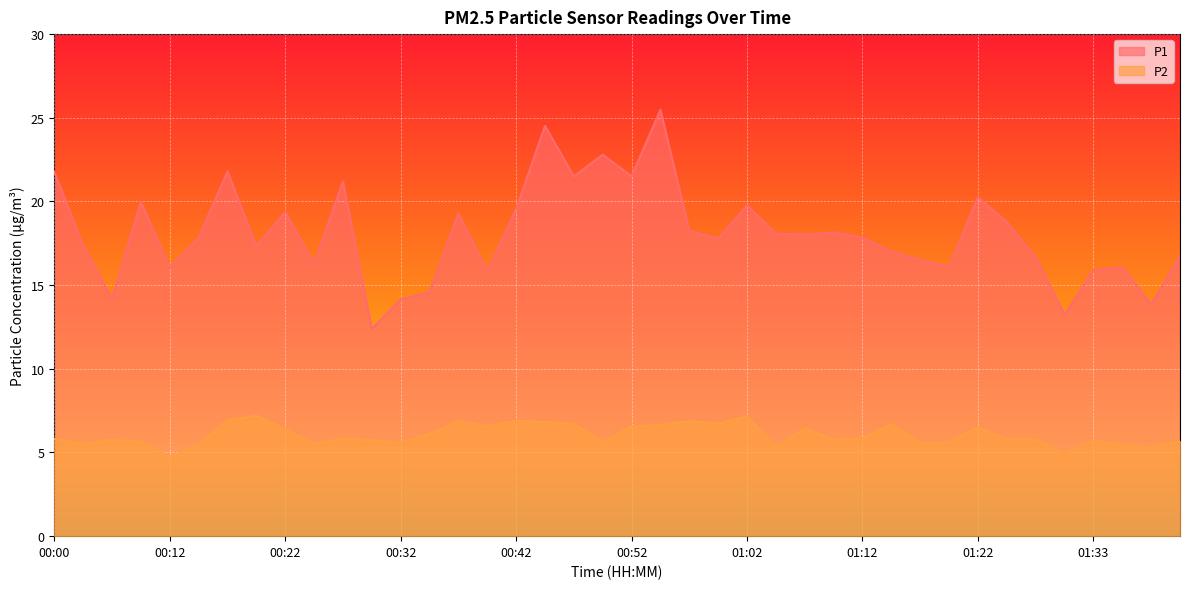

The value of P1 at 01:28 is 16.7. True or false?

True